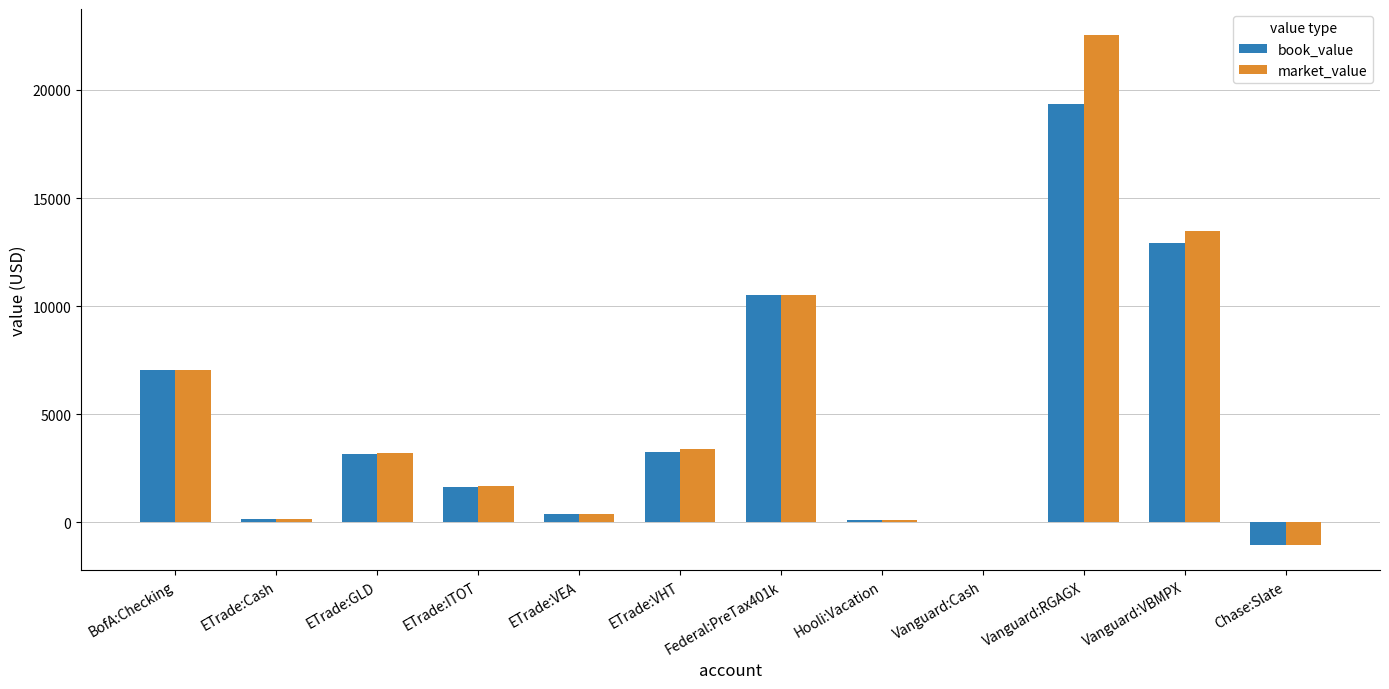

Is it true that book_value equals 19350.1 at Vanguard:RGAGX?

True